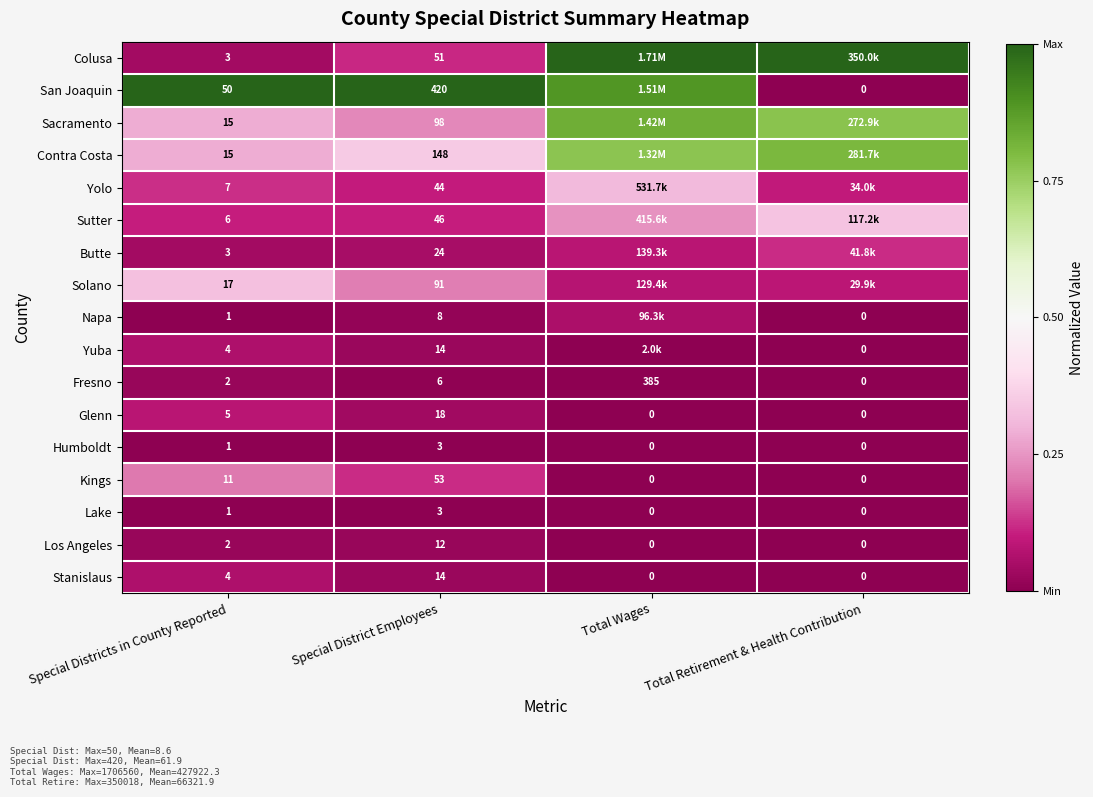

Is it true that Contra Costa equals 0.1 at Special Districts in County Reported?

False